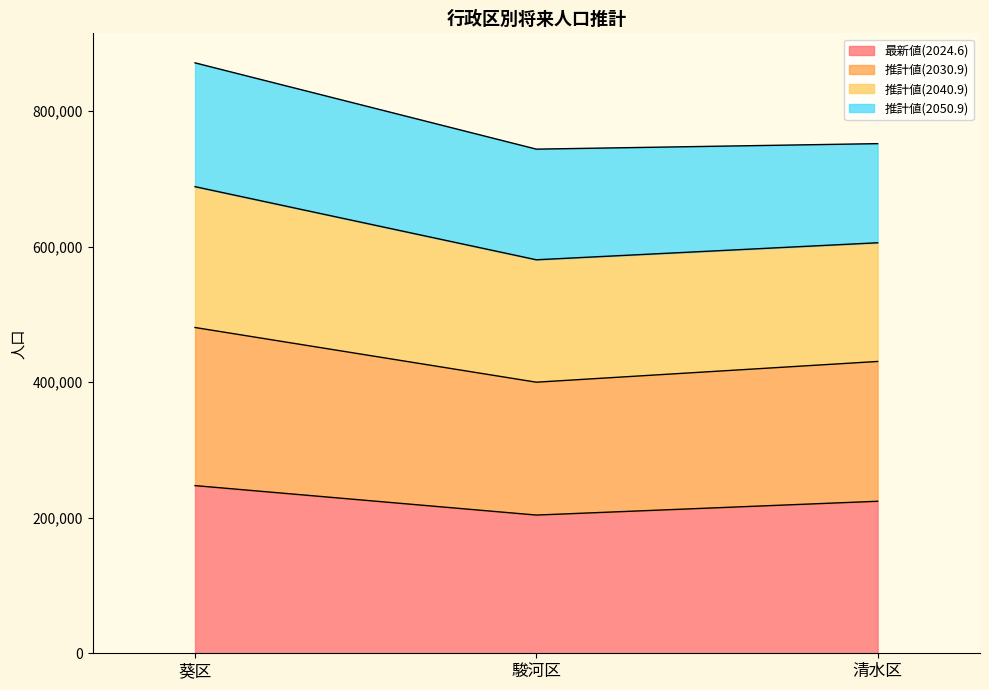

What is the smallest value displayed?

203895